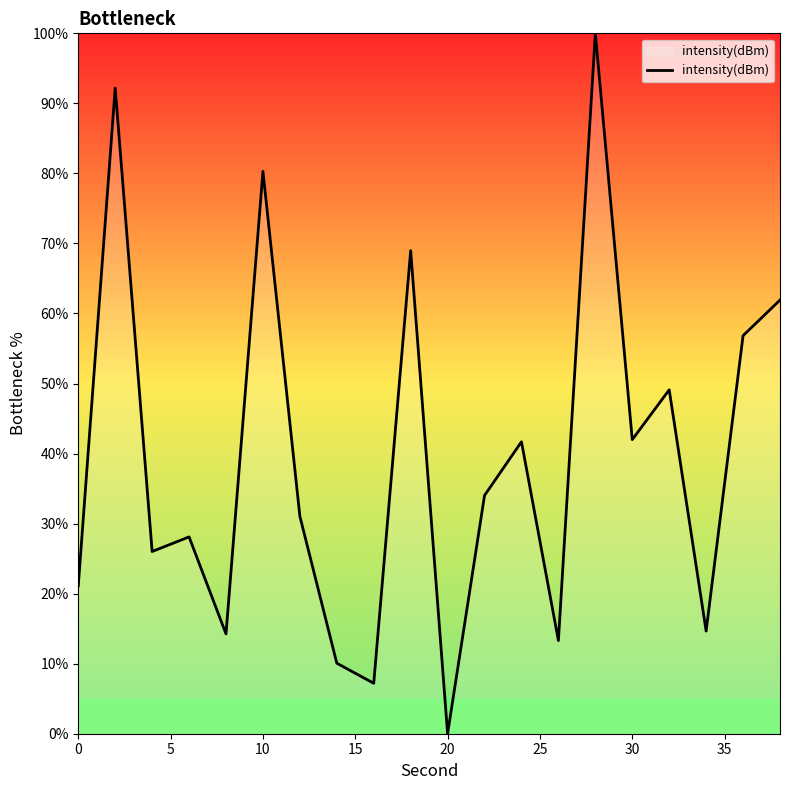

What is the difference between the maximum and minimum values?

100.0